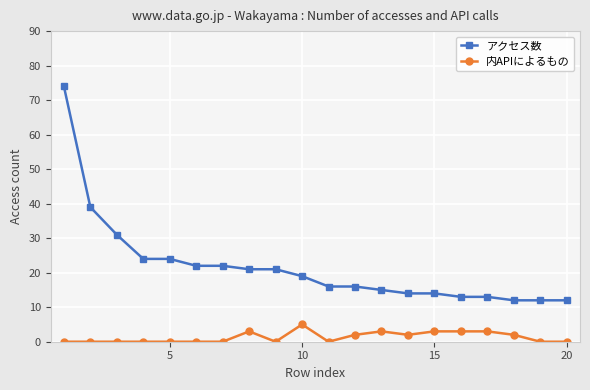

Which series has the largest range (max minus min)?

アクセス数